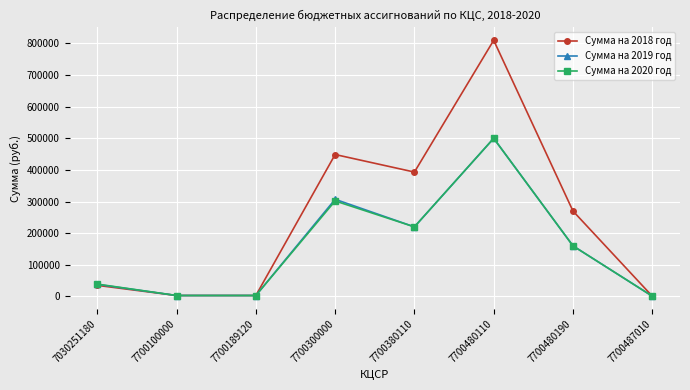

How many values in the Сумма на 2019 год series are below 160001?

4